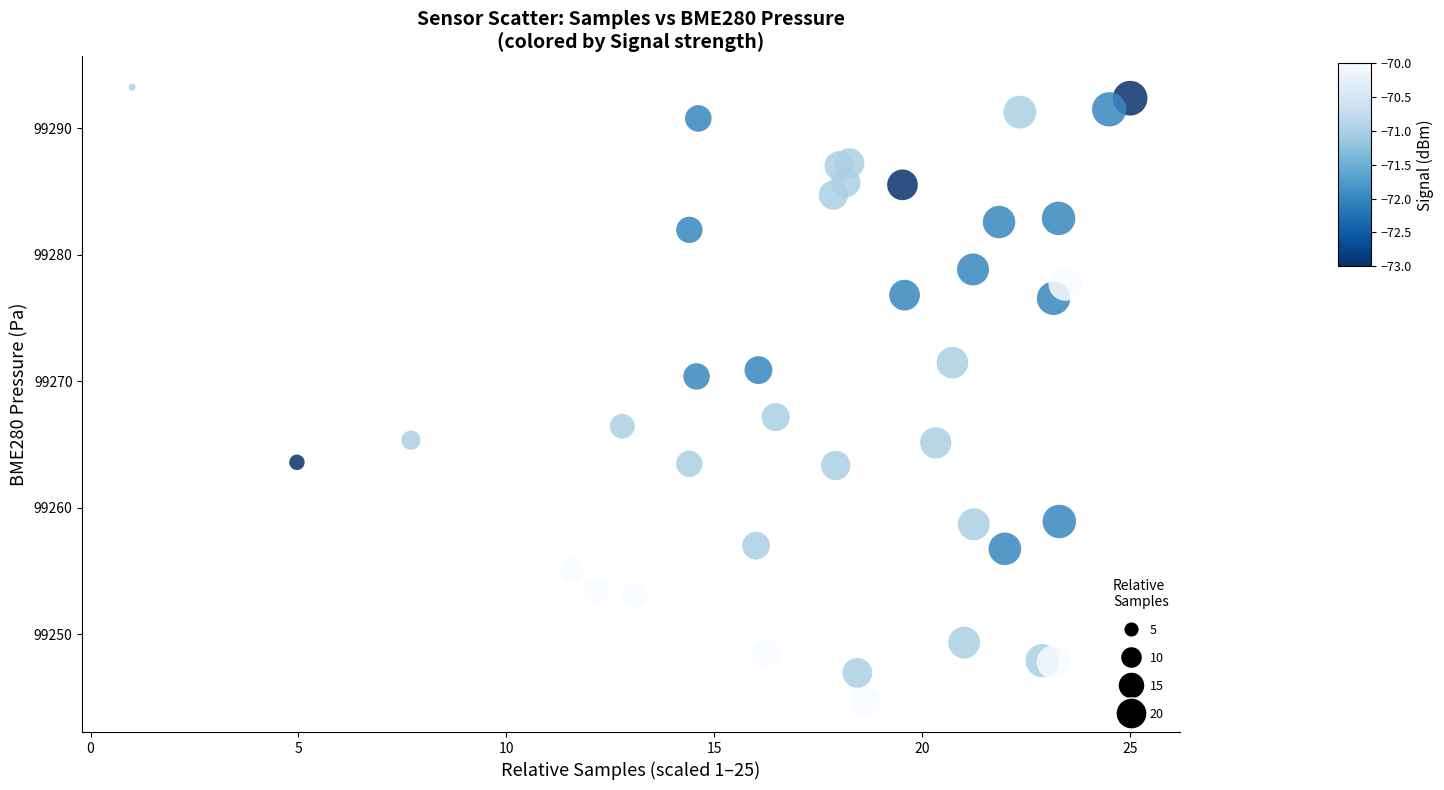

What Y value in the scatter plot is closest to 99268?

99267.2